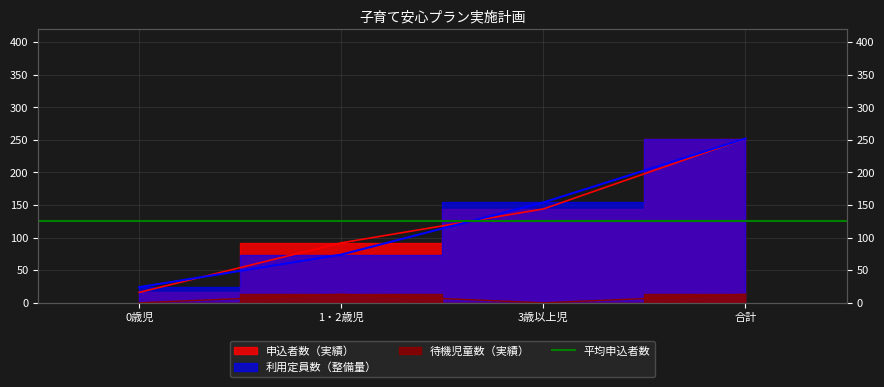

True or false: 待機児童数（実績） and 申込者数（実績） intersect in this chart.

False